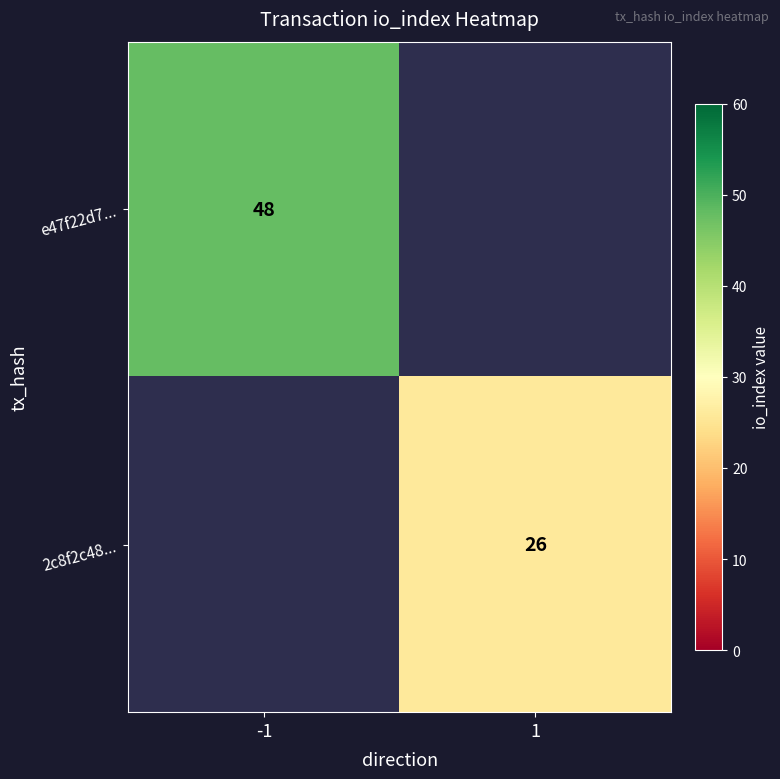

The value of e47f22d7... at -1 is 85.6. True or false?

False